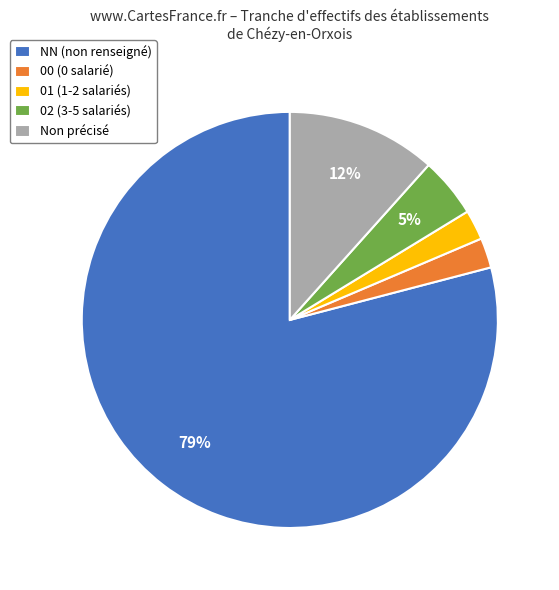

How many slices are in this pie chart?

5